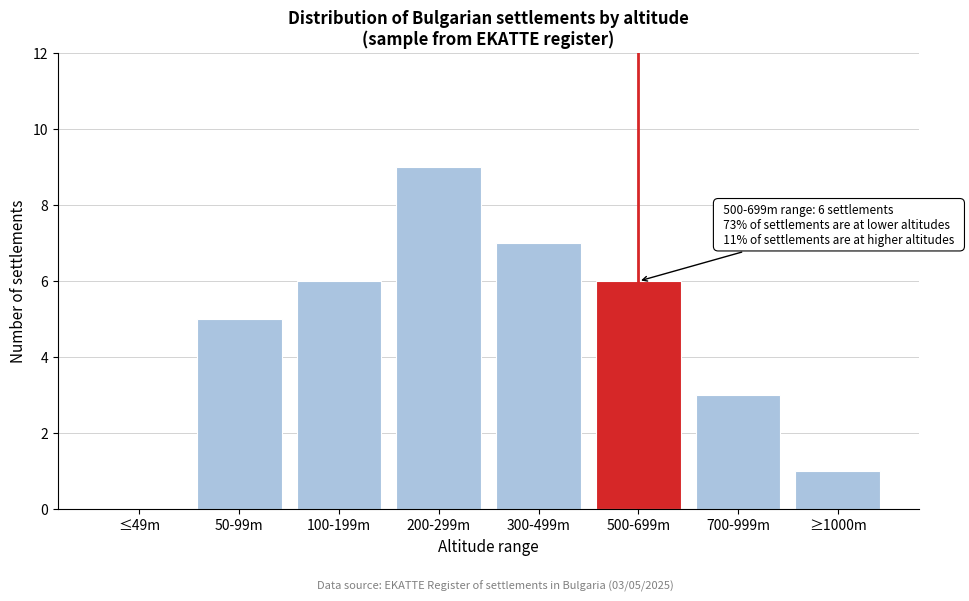

Reading left to right, extract all data points from this chart.

≤49m=0	50-99m=5	100-199m=6	200-299m=9	300-499m=7	500-699m=6	700-999m=3	≥1000m=1